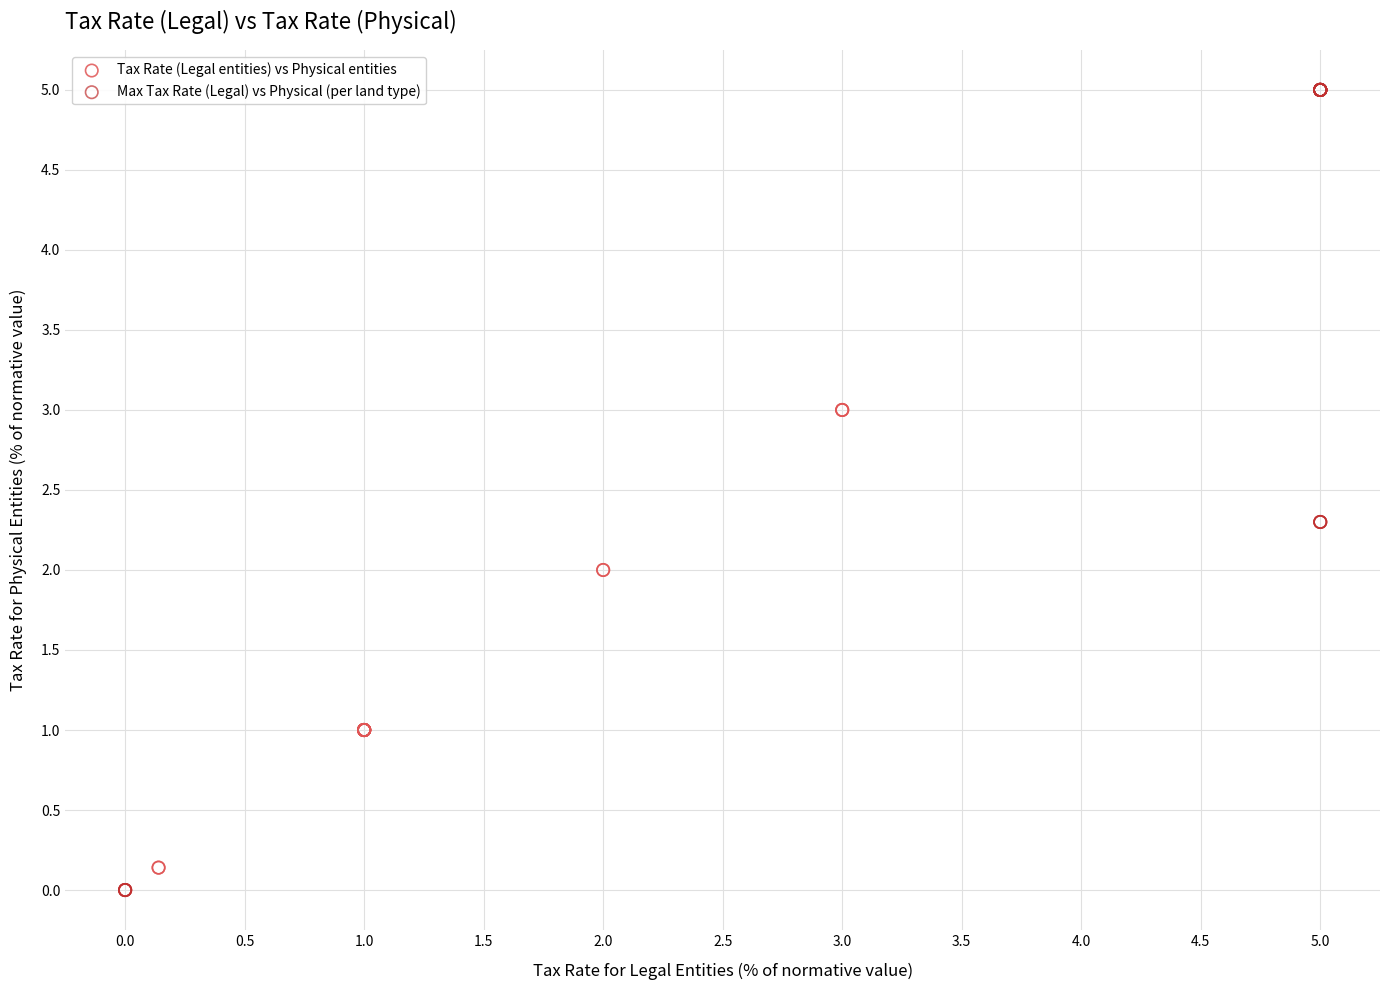

What are all the series names shown in the legend?

Tax Rate (Legal entities) vs Physical entities, Max Tax Rate (Legal) vs Physical (per land type)